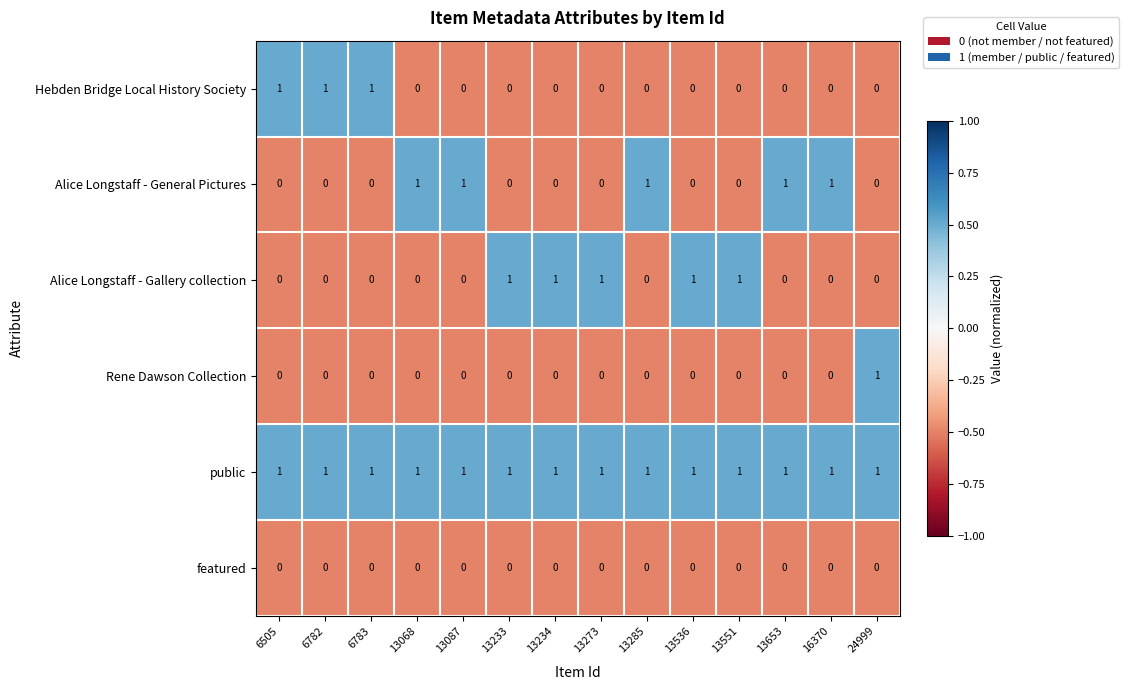

What is the spread (max minus min) of values at 13653?

1